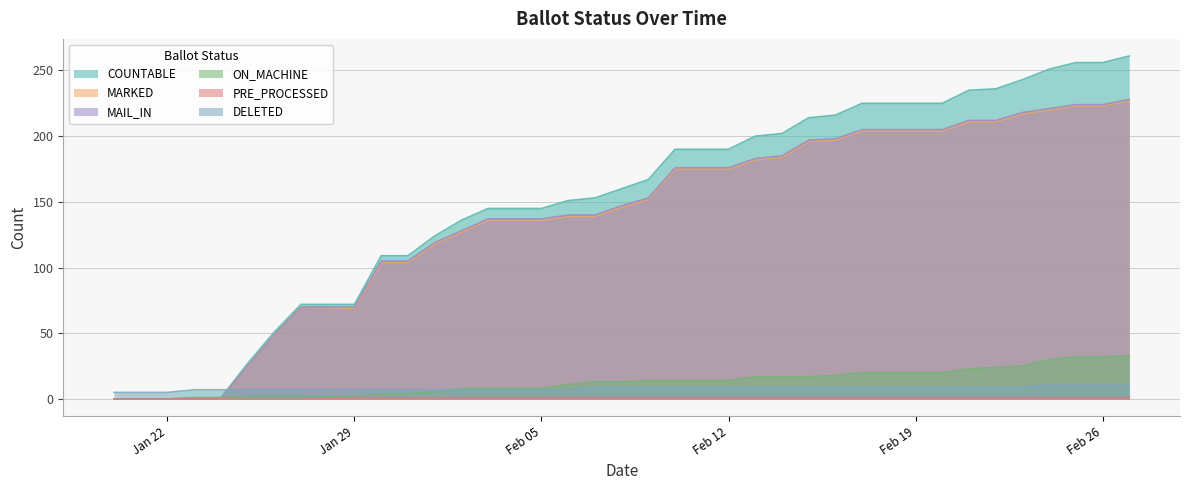

True or false: MAIL_IN and MARKED intersect in this chart.

False